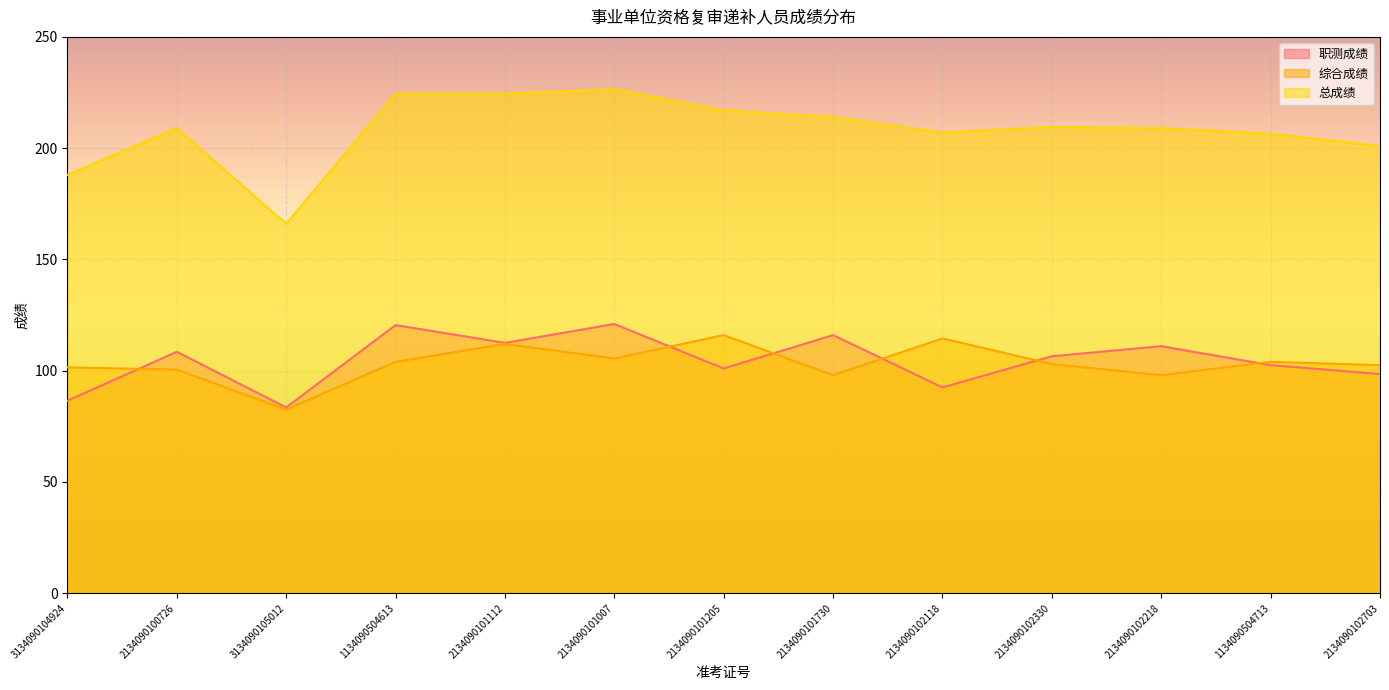

The 总成绩 series shows 209.5 at 2134090102330. True or false?

True